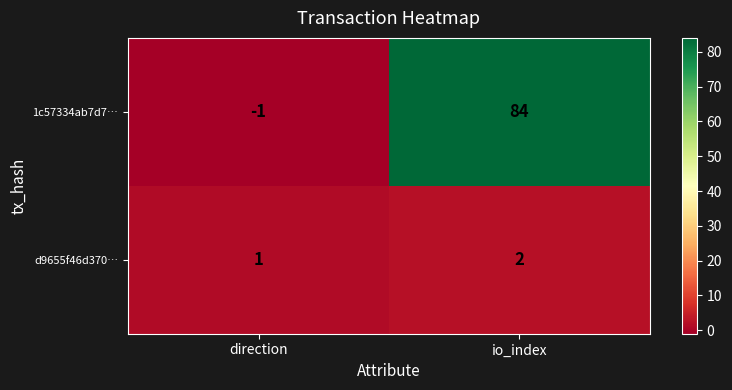

At which category does the chart reach its minimum across all series?

direction